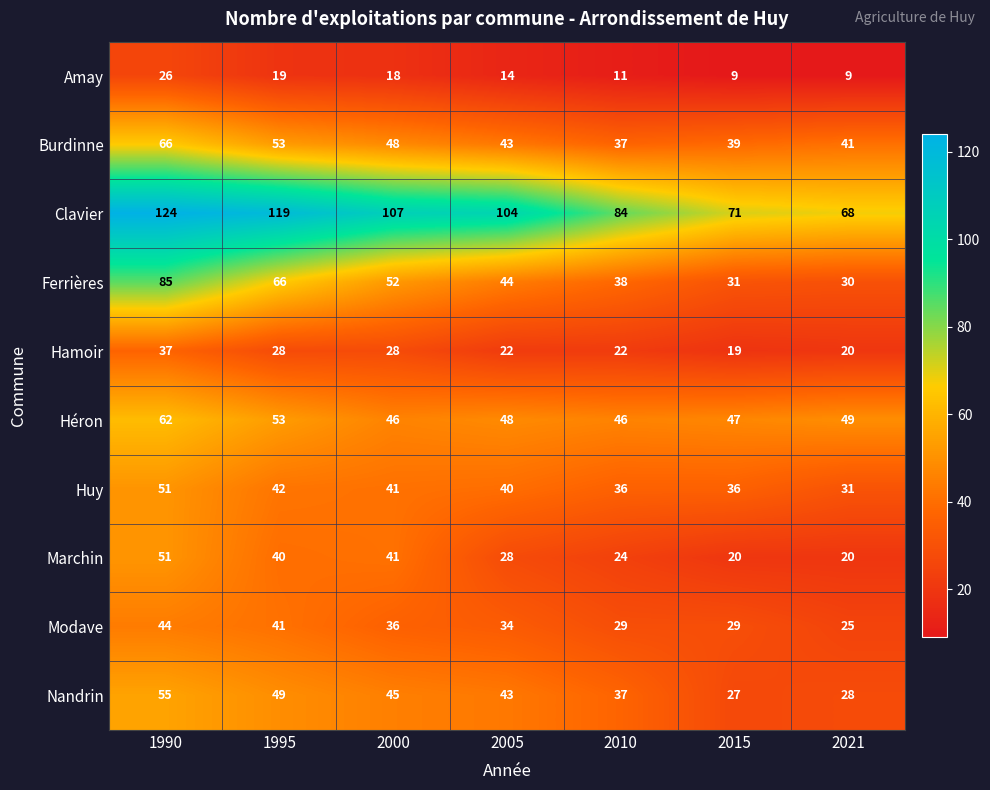

How many distinct data groups are displayed?

10